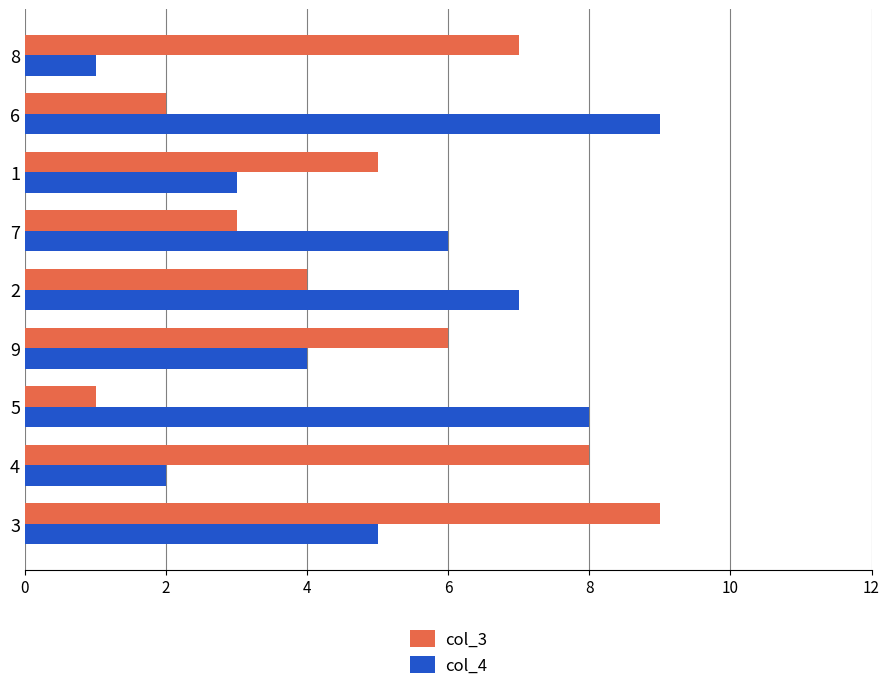

Is the value of col_4 at 9 greater than the value of col_3 at 8?

No